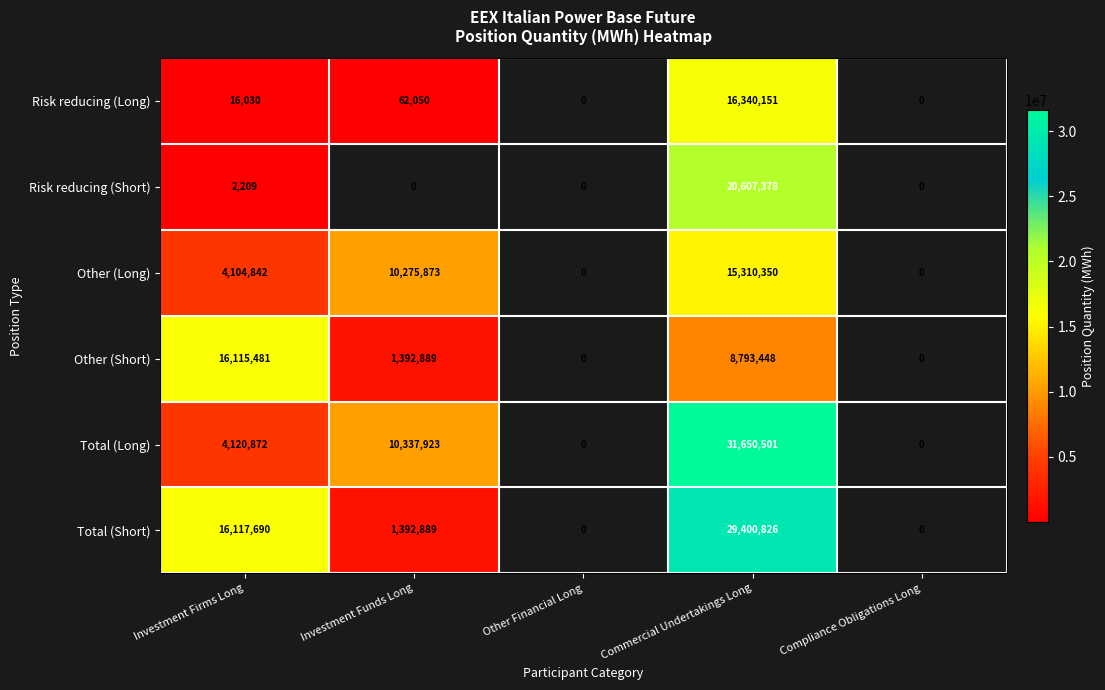

What is the maximum value shown in the chart?

31650501.0